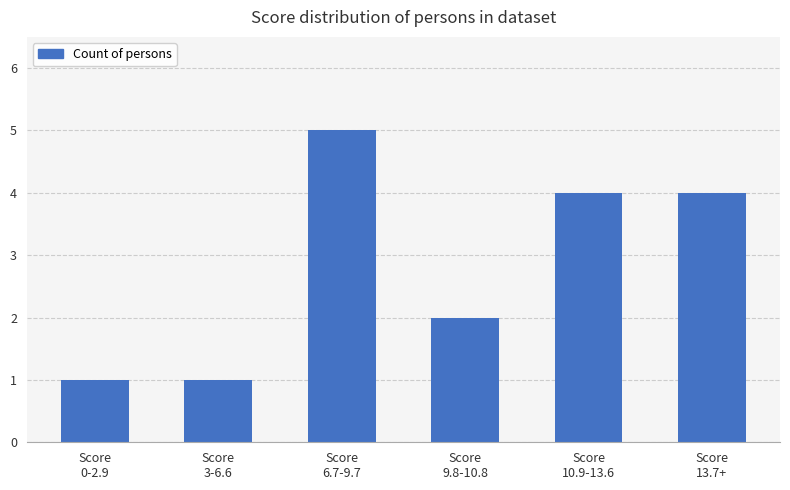

Reading left to right, what are all the values shown in this chart?

Score
0-2.9=1	Score
3-6.6=1	Score
6.7-9.7=5	Score
9.8-10.8=2	Score
10.9-13.6=4	Score
13.7+=4